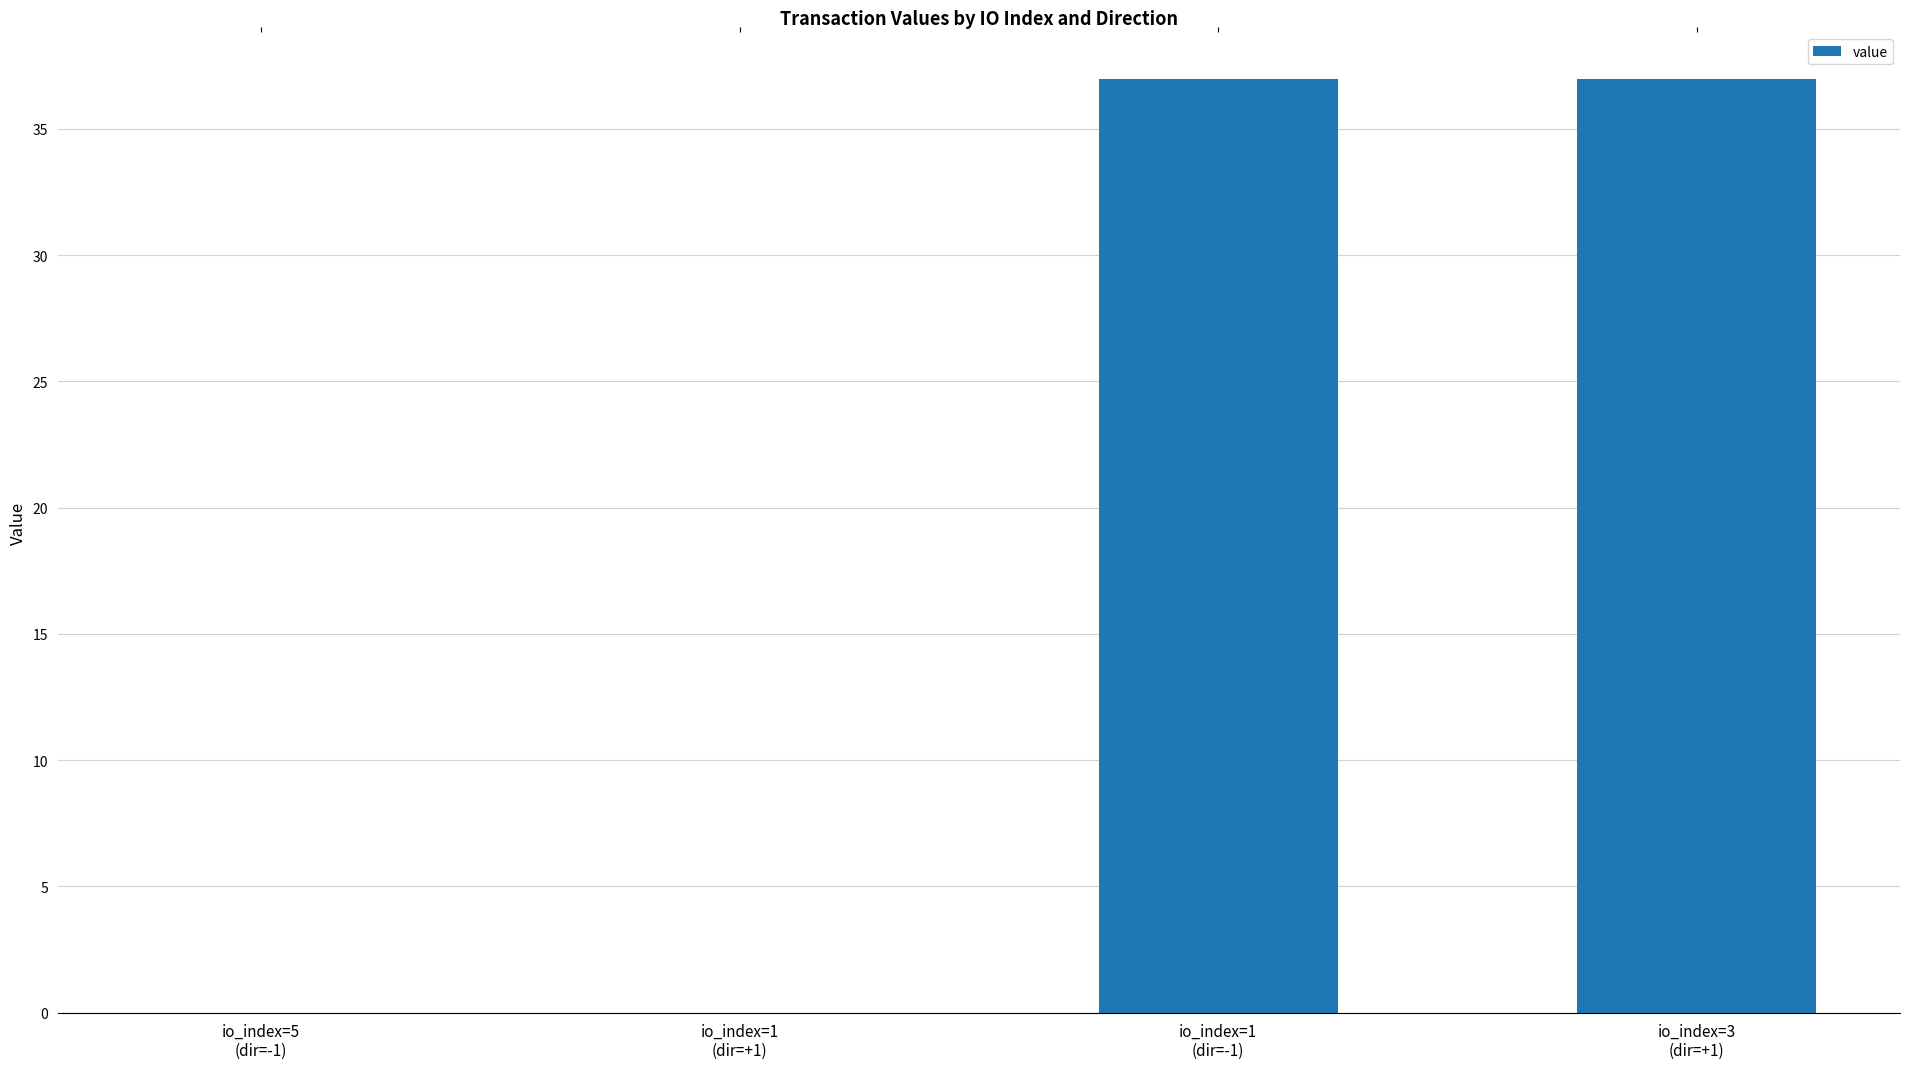

Are the bars horizontal?

No